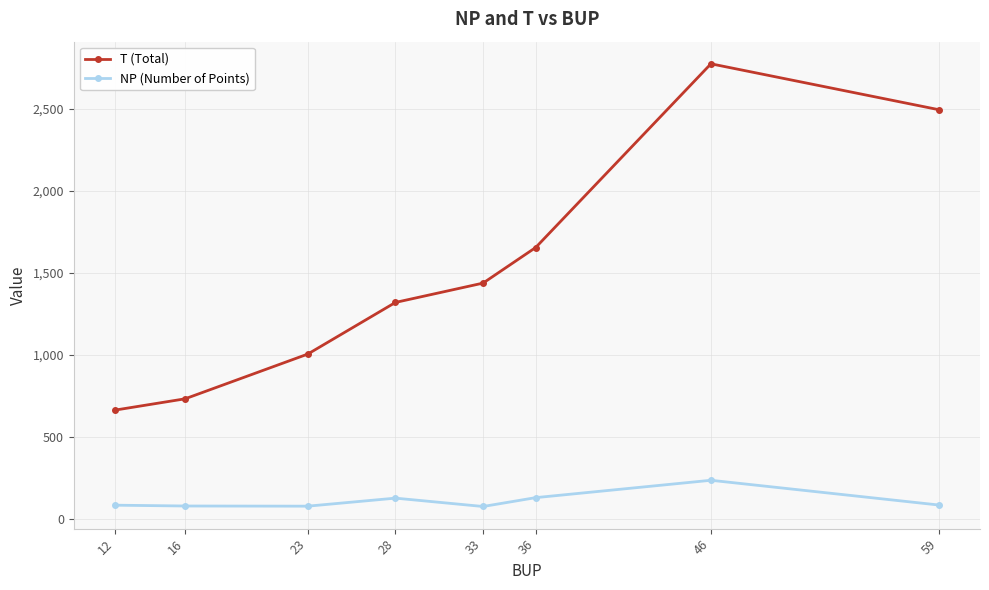

Is the value of T (Total) at 36 greater than the value of NP (Number of Points) at 12?

Yes